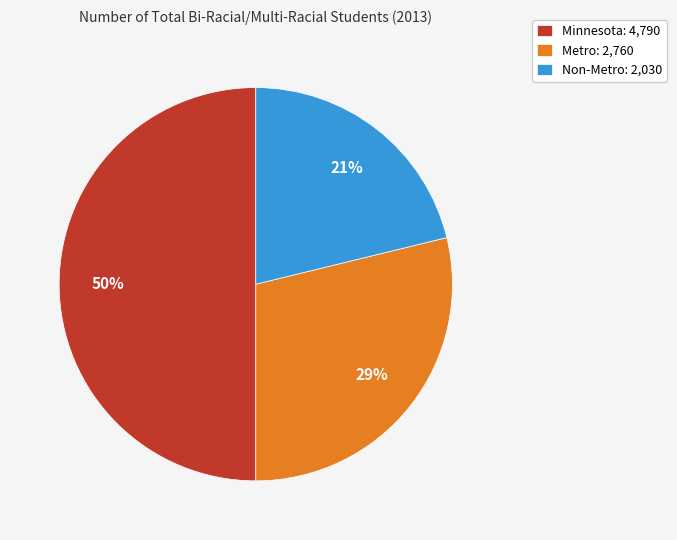

To the nearest percent, what is the average slice percentage?

33%